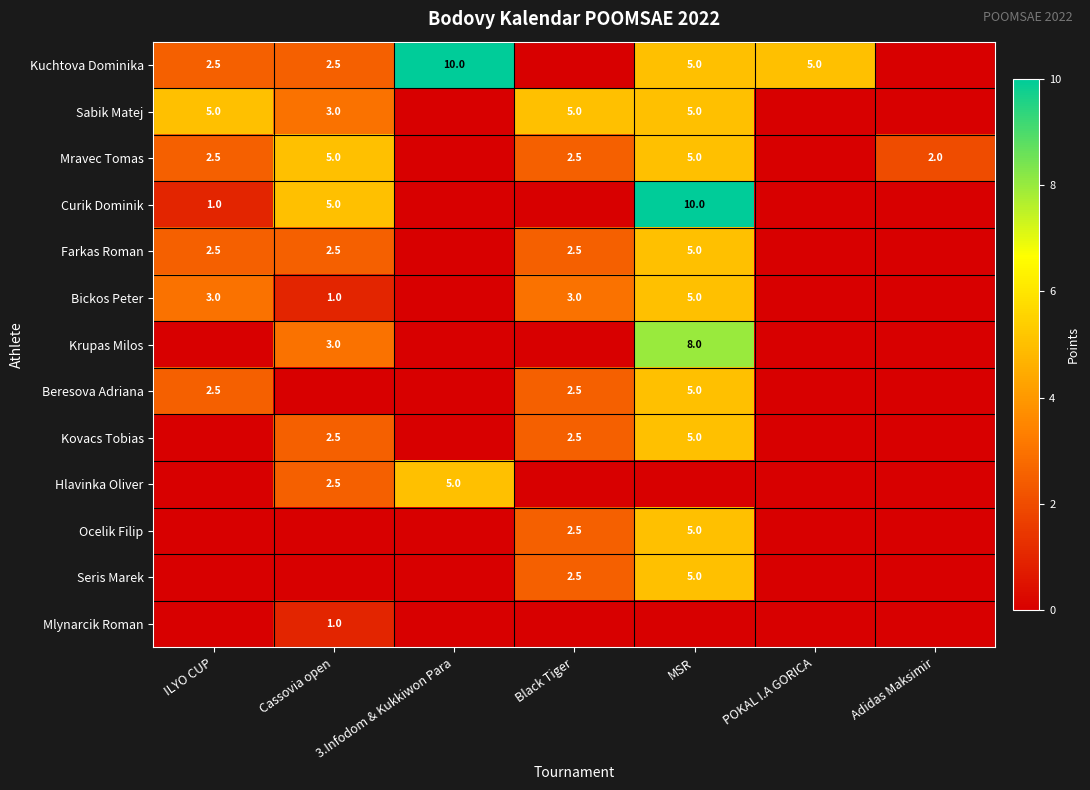

Is it true that Mlynarcik Roman equals 1.0 at Cassovia open?

True